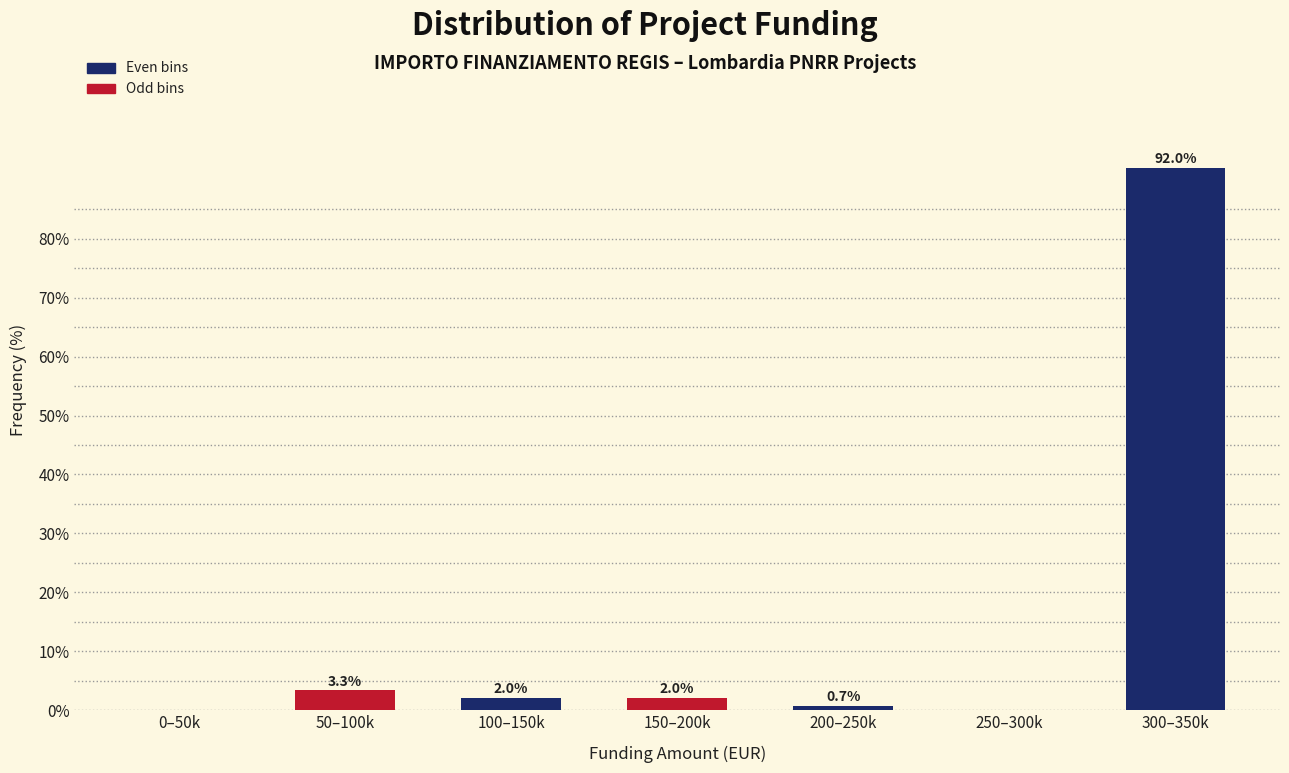

Reading left to right, extract all data points from this chart.

0–50k=0.0	50–100k=3.3	100–150k=2.0	150–200k=2.0	200–250k=0.7	250–300k=0.0	300–350k=92.0